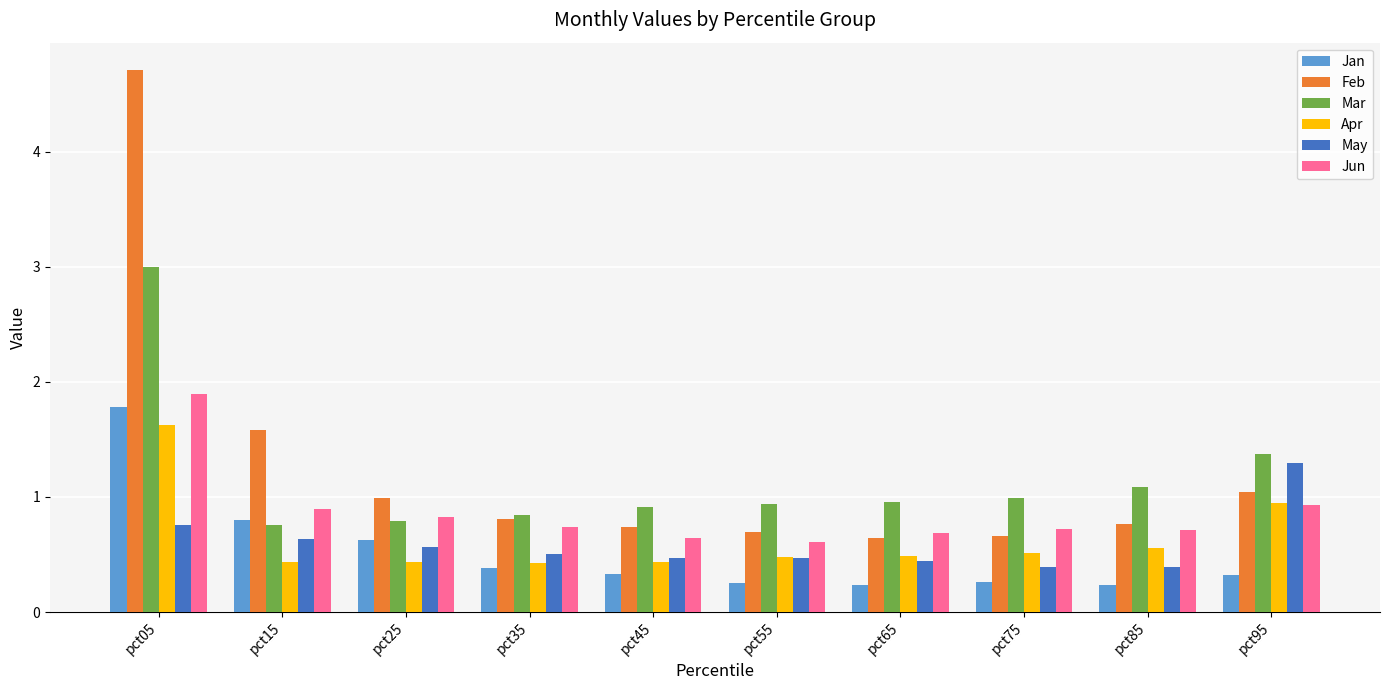

What is the spread (max minus min) of values at pct45?

0.6